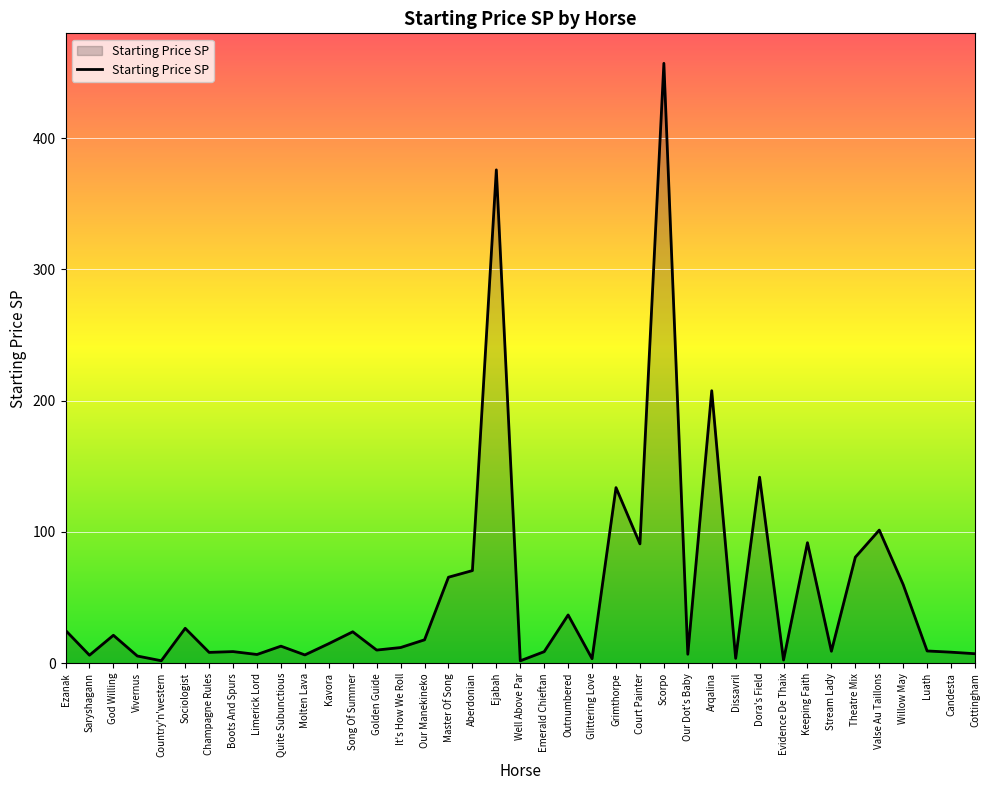

At which category does the data reach its first local valley?

Saryshagann